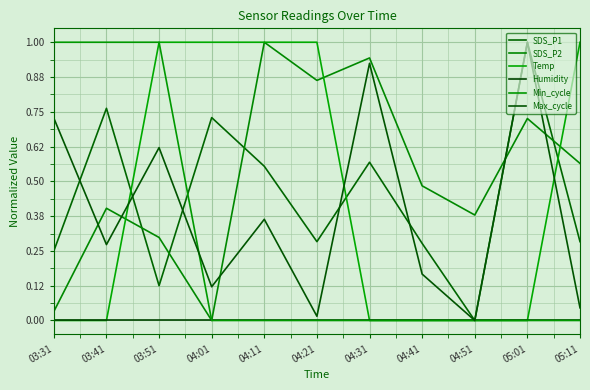

What is the difference between the second highest and minimum values in the Temp series?

1.0